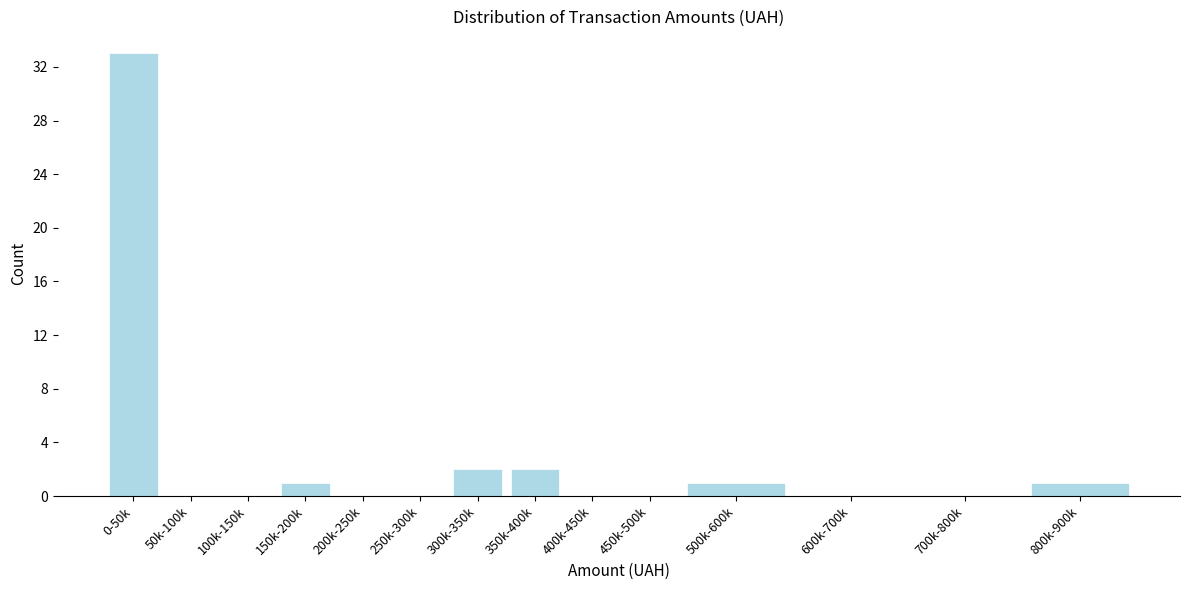

Reading left to right, list all the values displayed in this chart.

0-50k=33	50k-100k=0	100k-150k=0	150k-200k=1	200k-250k=0	250k-300k=0	300k-350k=2	350k-400k=2	400k-450k=0	450k-500k=0	500k-600k=1	600k-700k=0	700k-800k=0	800k-900k=1